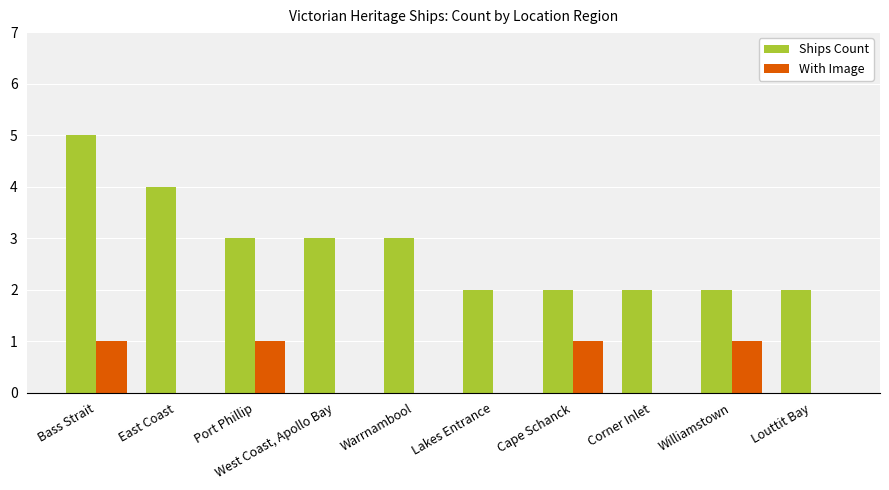

What is the approximate value of Ships Count at Port Phillip?

3